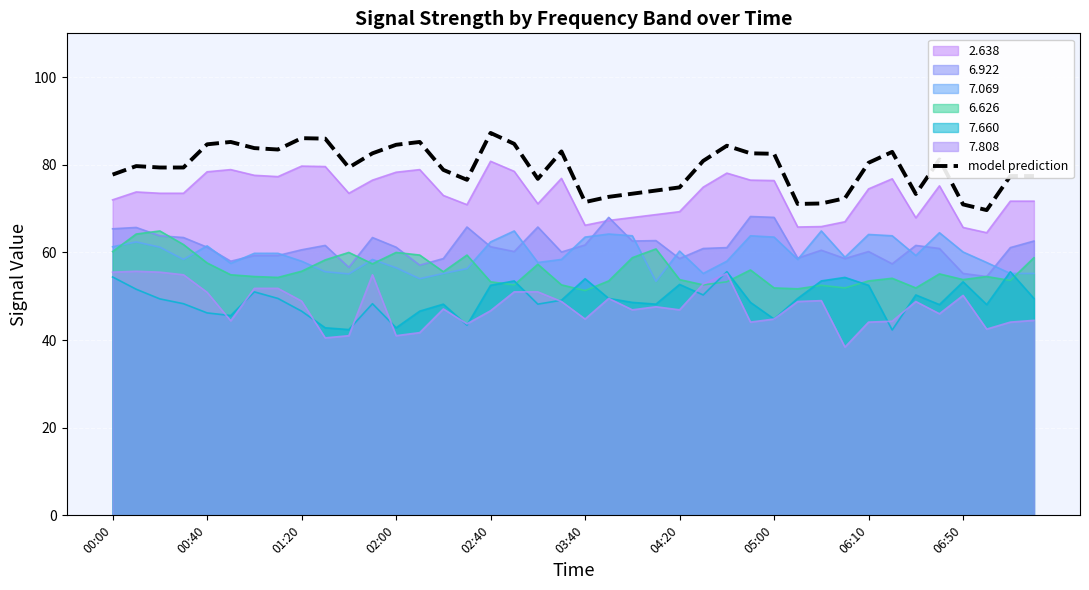

True or false: model prediction and 7.069 cross at least once.

False